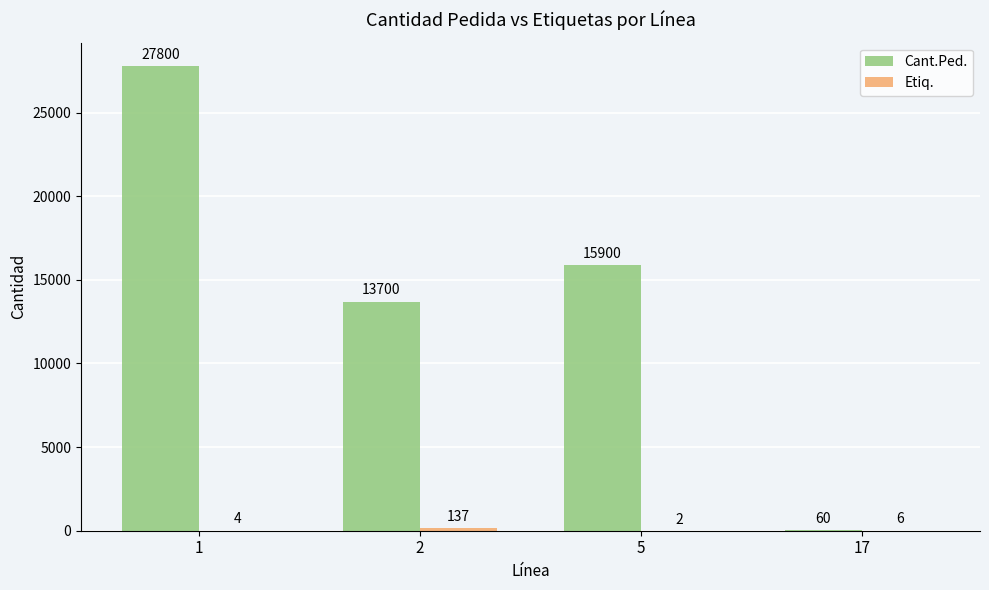

The value of Cant.Ped. at 5 is 15900. True or false?

True